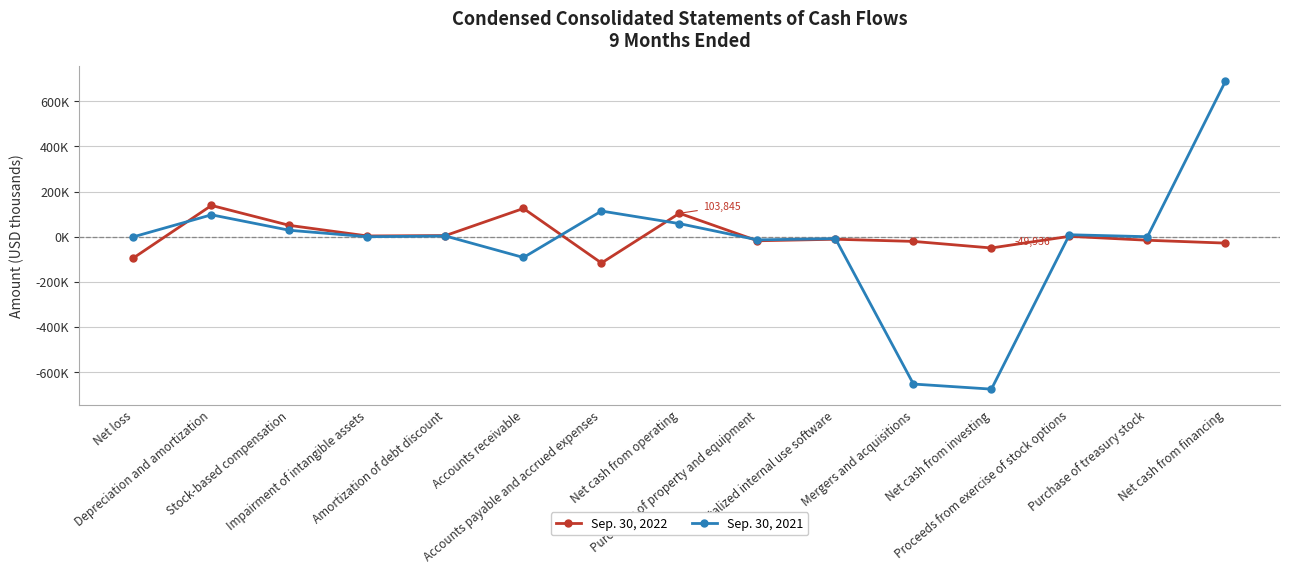

Is it true that Sep. 30, 2021 equals -13985 at Purchases of property and equipment?

True